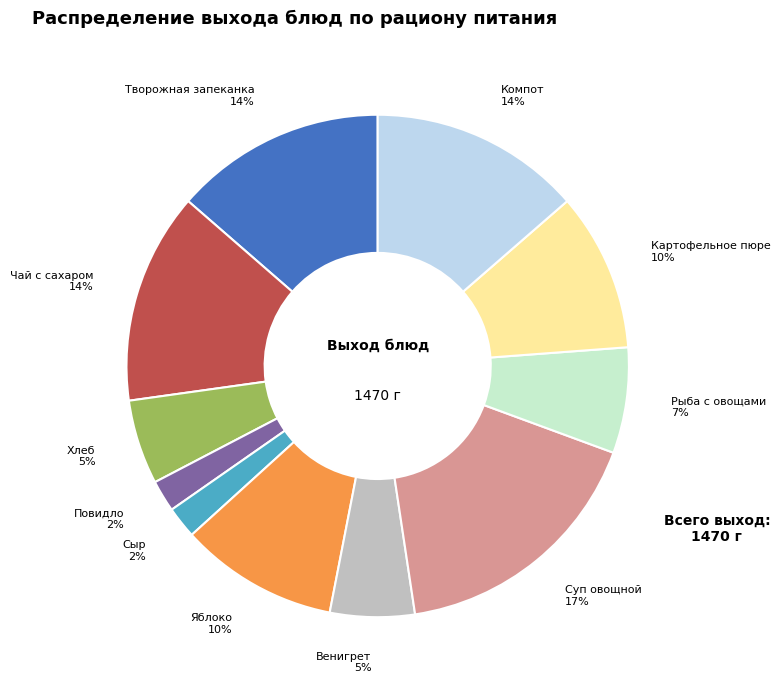

How many slices are in this pie chart?

11